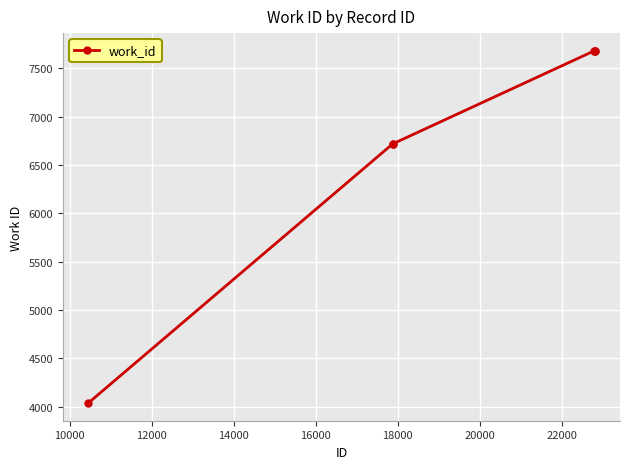

What is the value of the 1st point from the left?

4036